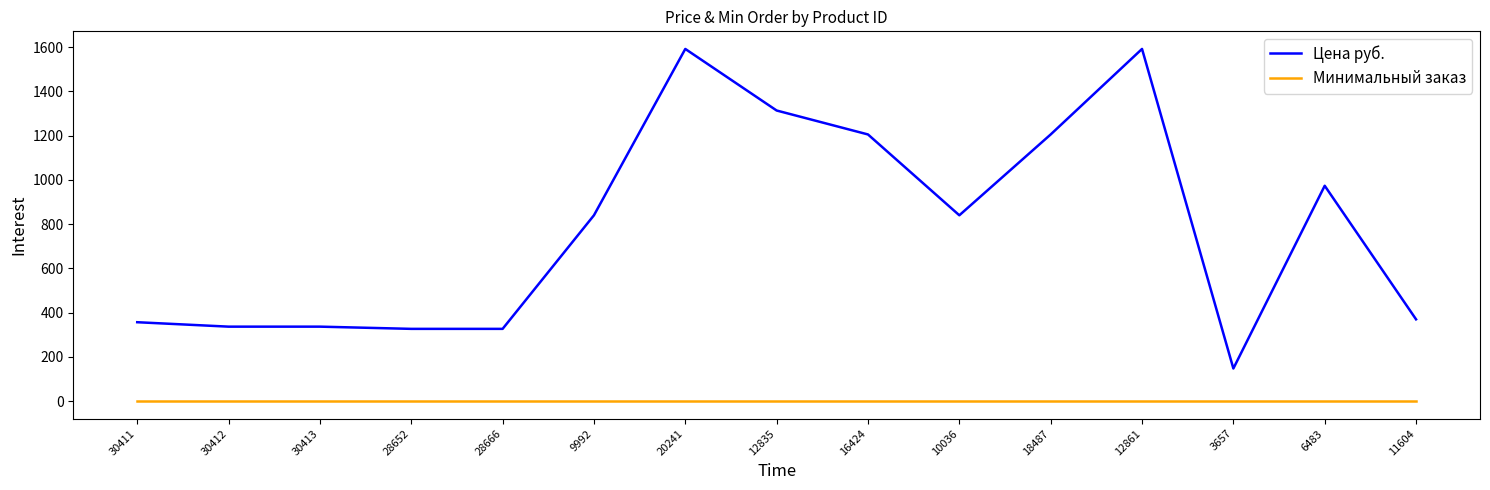

At 28666, list the series in order from smallest to largest.

Минимальный заказ, Цена руб.